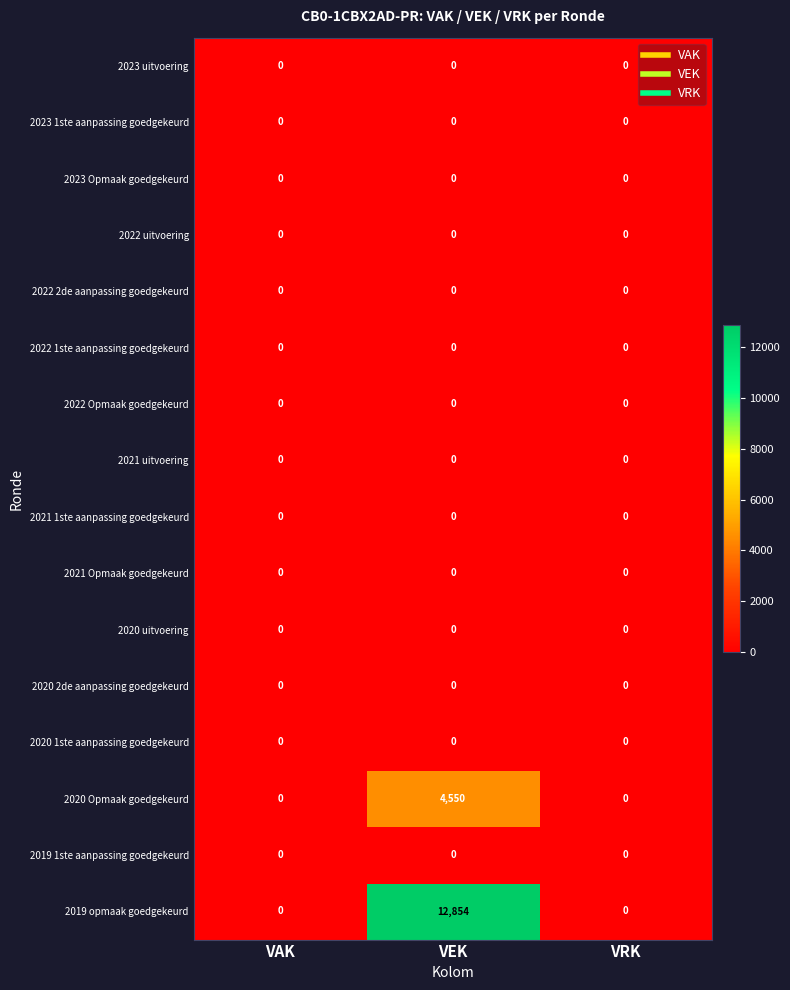

At which category is the sum across all series the highest?

VEK